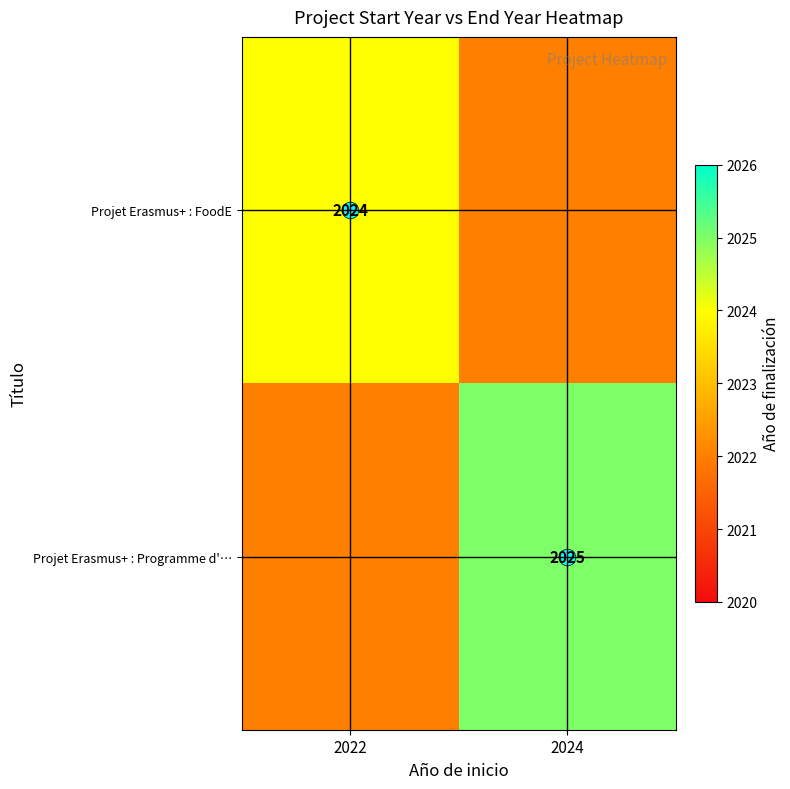

List the labels in order of Projet Erasmus+ : Programme d'… value, smallest first.

2022, 2024